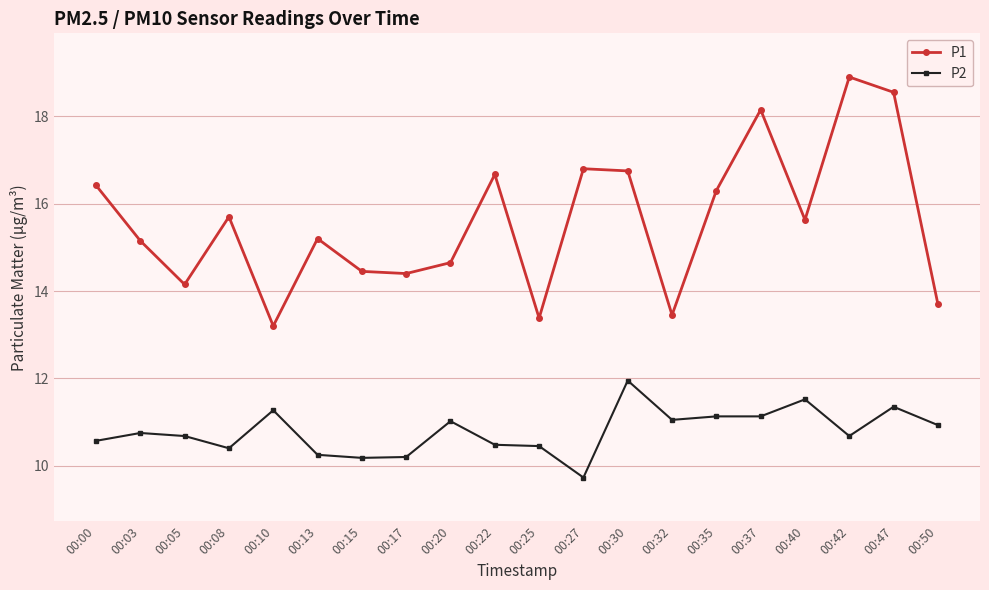

Which series changed the most between 00:15 and 00:37?

P1